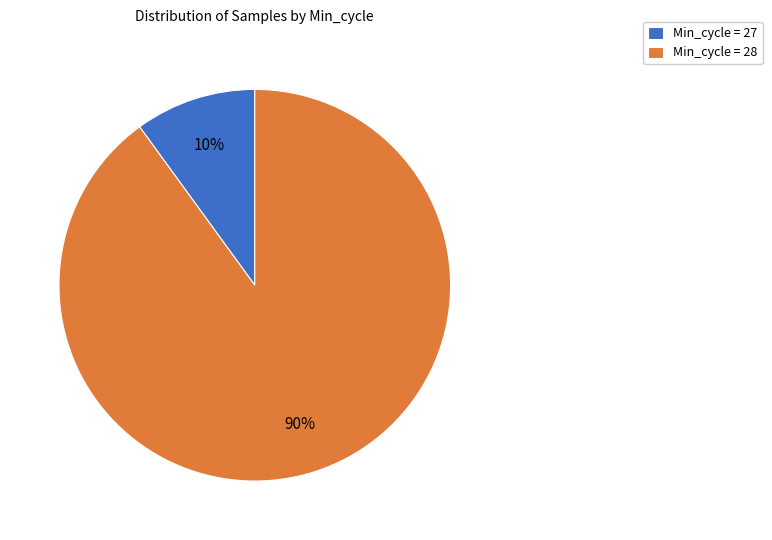

Which has a higher value, Min_cycle = 27 or Min_cycle = 28?

Min_cycle = 28